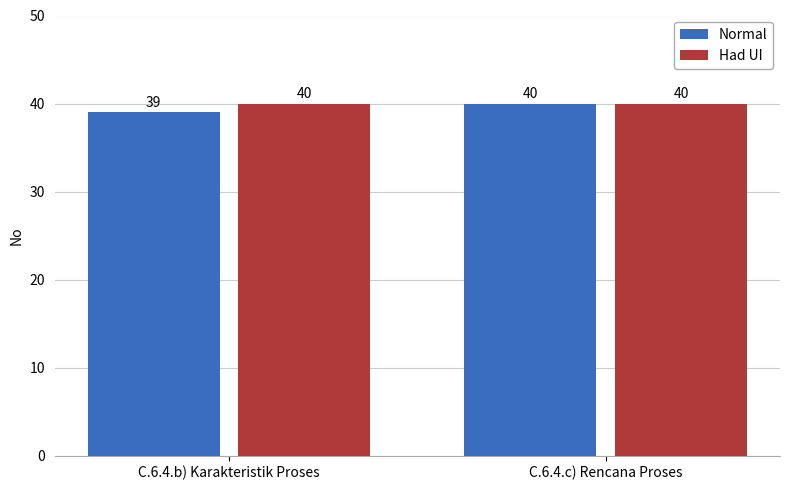

List the labels in order of Normal value, smallest first.

C.6.4.b) Karakteristik Proses, C.6.4.c) Rencana Proses